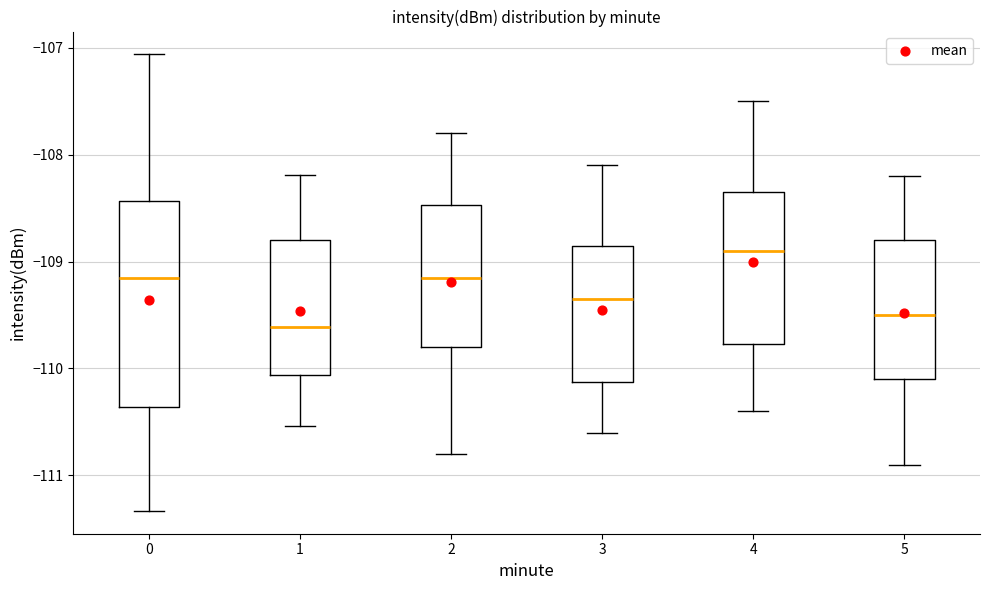

Which box has the lowest median line?

1